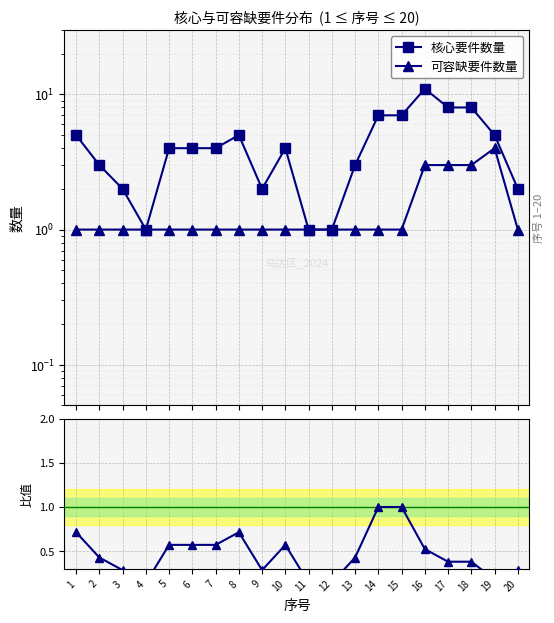

What is the value of the 核心要件数量 point at the 14th from the left?

7.0